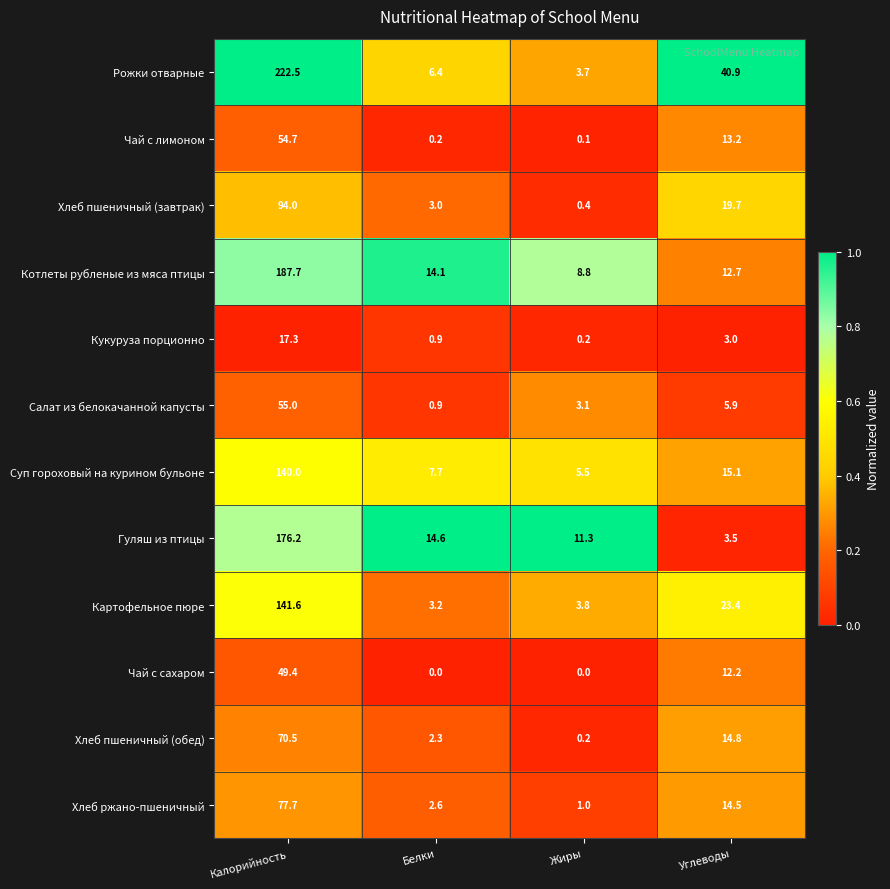

What is the sum of all Кукуруза порционно values?

21.4